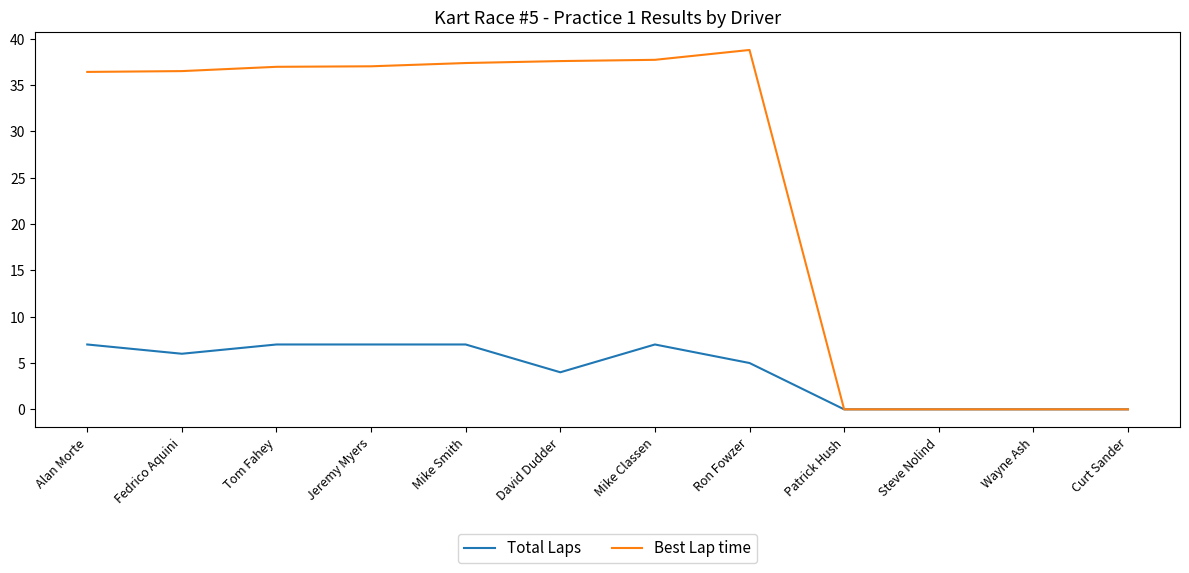

What is the approximate value of Total Laps at Mike Smith?

7.0